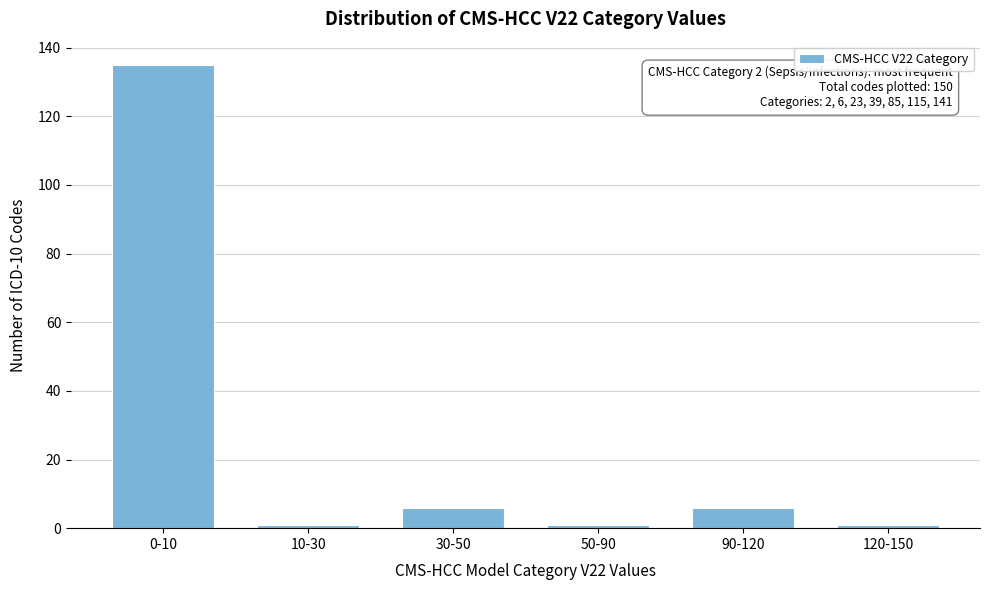

Reading left to right, list all the values displayed in this chart.

135	1	6	1	6	1